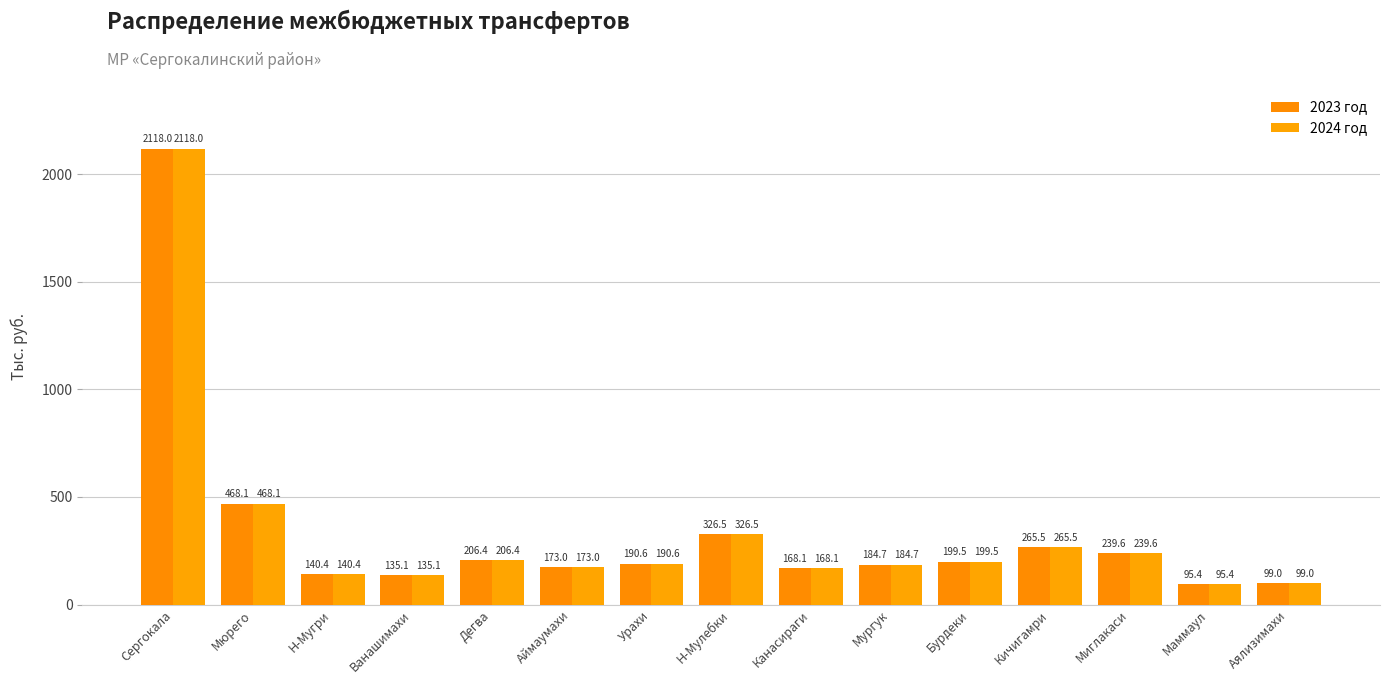

What is the total value across all series at Аймаумахи?

346.0